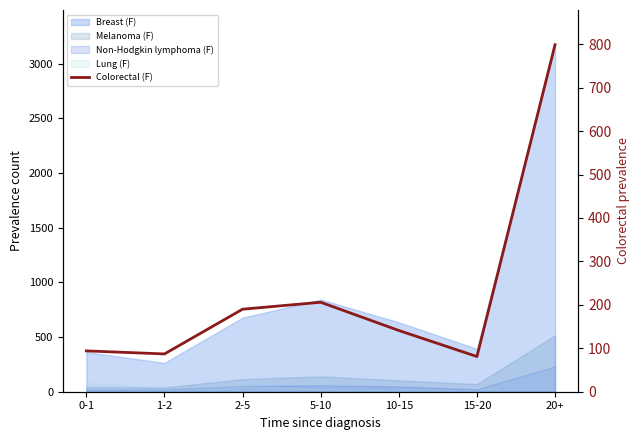

Reading left to right, list all the values displayed in this chart.

0-1=94	1-2=87	2-5=190	5-10=206	10-15=141	15-20=81	20+=799